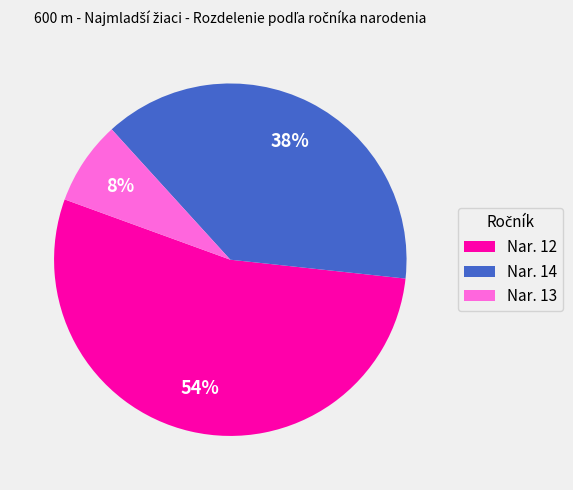

Is it true that Nar. 14 is 52% of the pie?

False